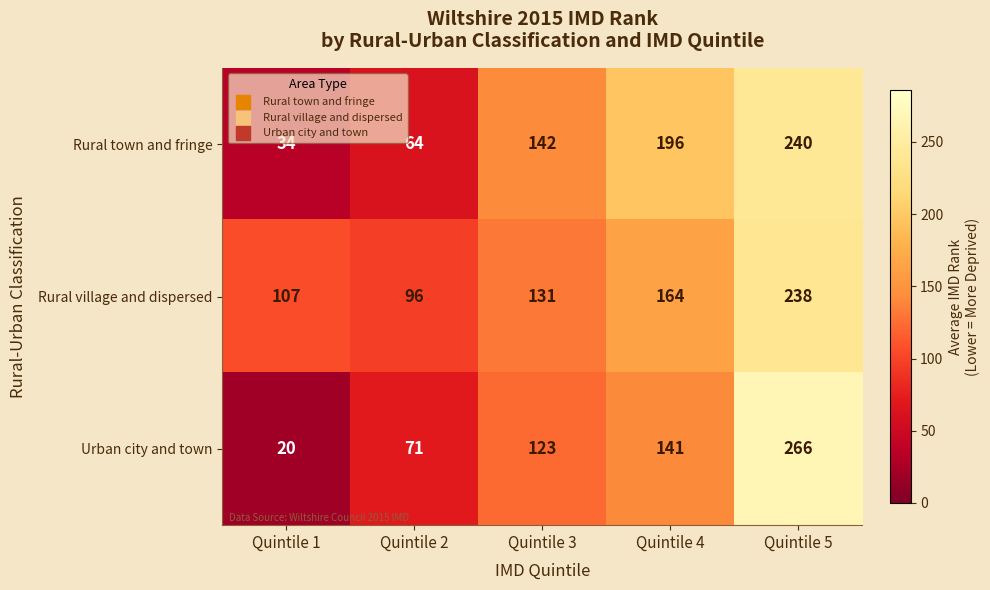

List the series in order of their peak value, lowest first.

Rural village and dispersed, Rural town and fringe, Urban city and town